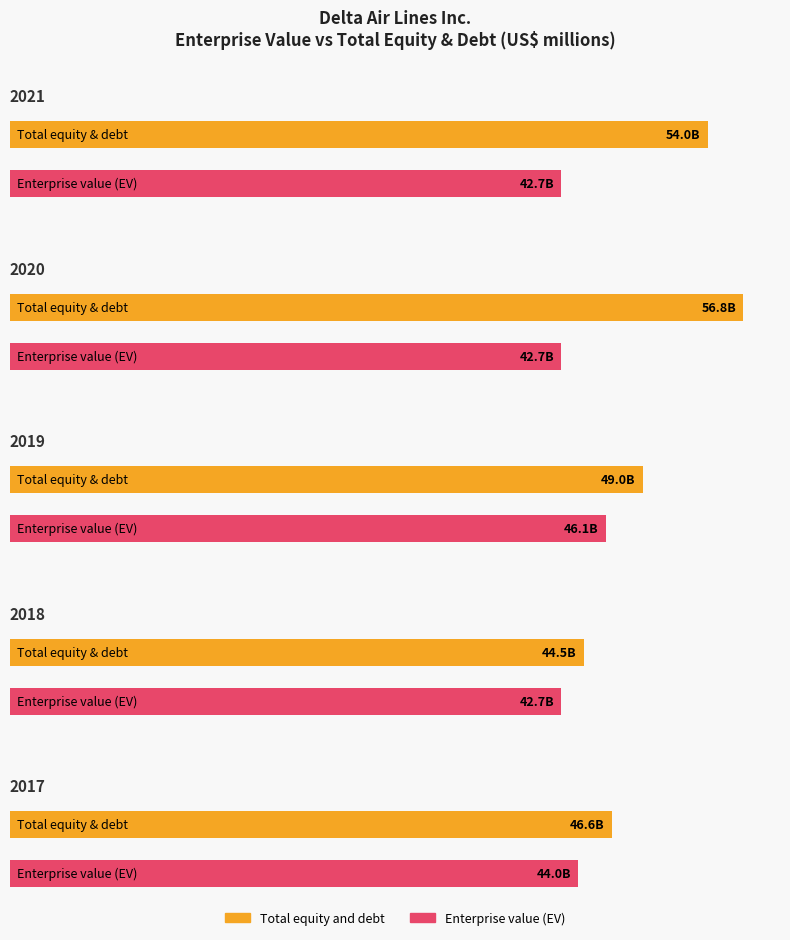

Is it true that 2020-12-31 equals 42686 at Enterprise value (EV)?

True